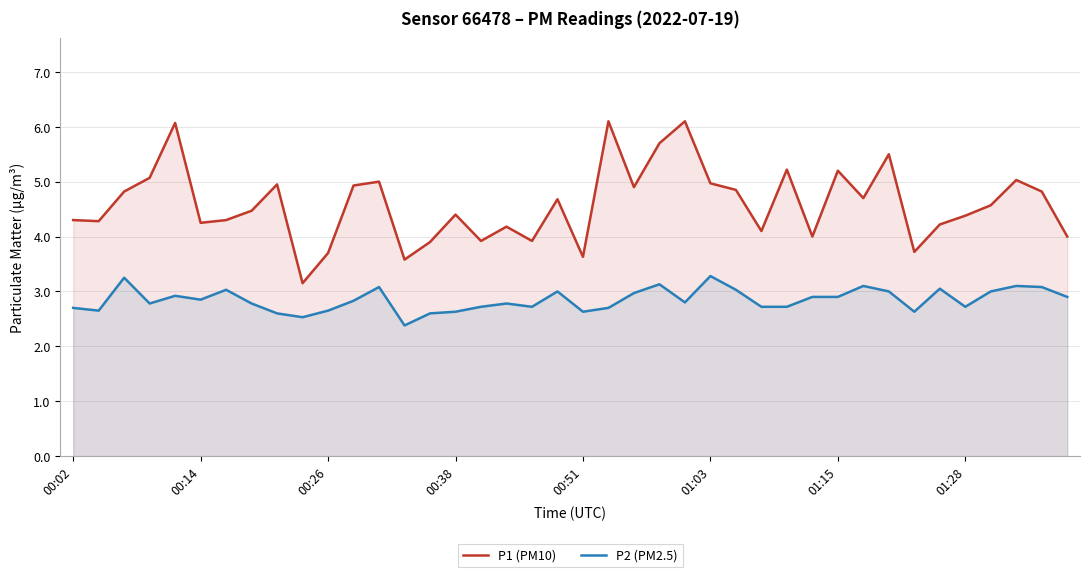

List the series in order of their peak value, highest first.

P1 (PM10), P2 (PM2.5)